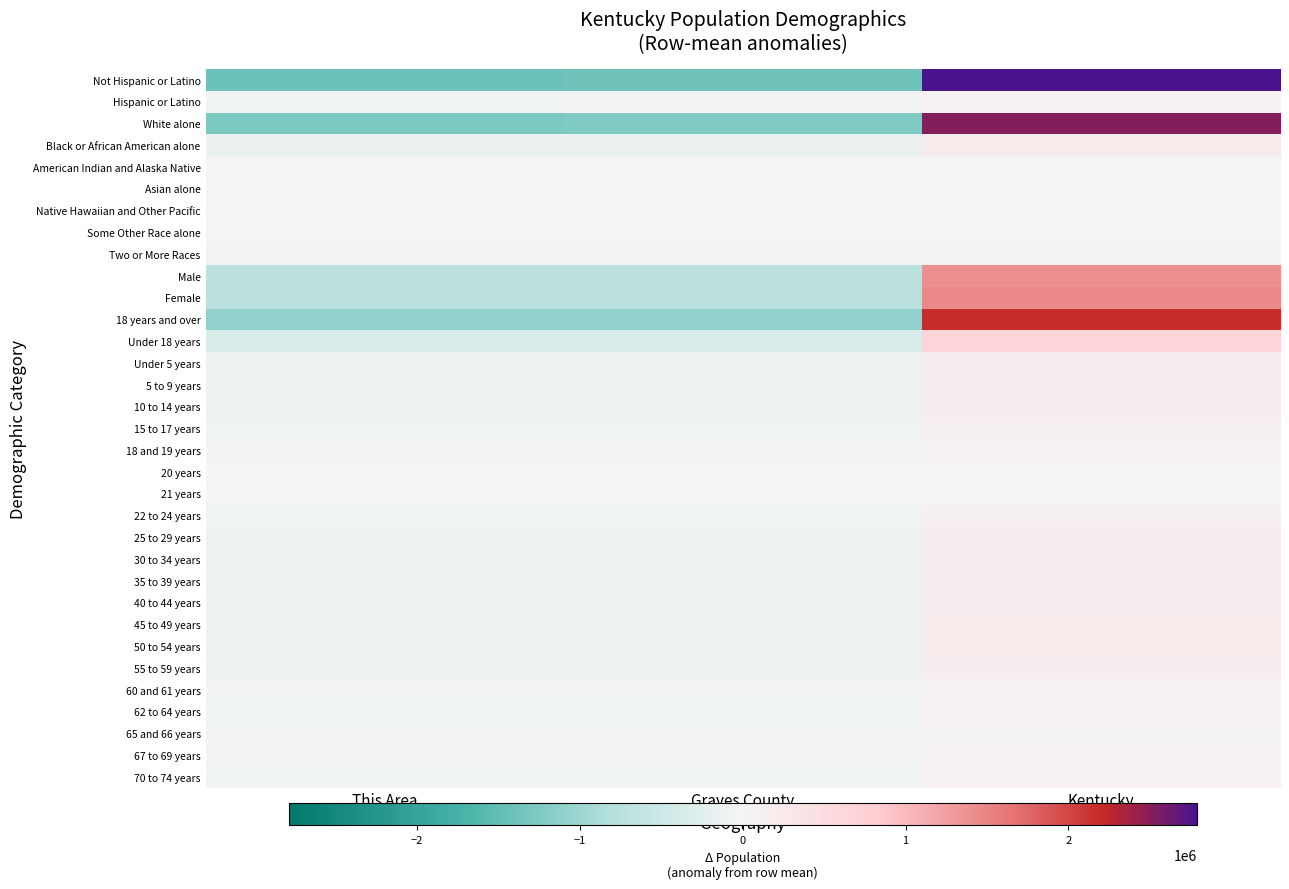

Rank the series at Graves County from highest to lowest value.

Native Hawaiian and Other Pacific, American Indian and Alaska Native, Asian alone, Some Other Race alone, 21 years, 20 years, Two or More Races, 65 and 66 years, 60 and 61 years, 67 to 69 years, 18 and 19 years, Hispanic or Latino, 70 to 74 years, 62 to 64 years, 22 to 24 years, 15 to 17 years, 30 to 34 years, Under 5 years, 5 to 9 years, 10 to 14 years, 35 to 39 years, 25 to 29 years, 55 to 59 years, 40 to 44 years, 50 to 54 years, 45 to 49 years, Black or African American alone, Under 18 years, Male, Female, 18 years and over, White alone, Not Hispanic or Latino